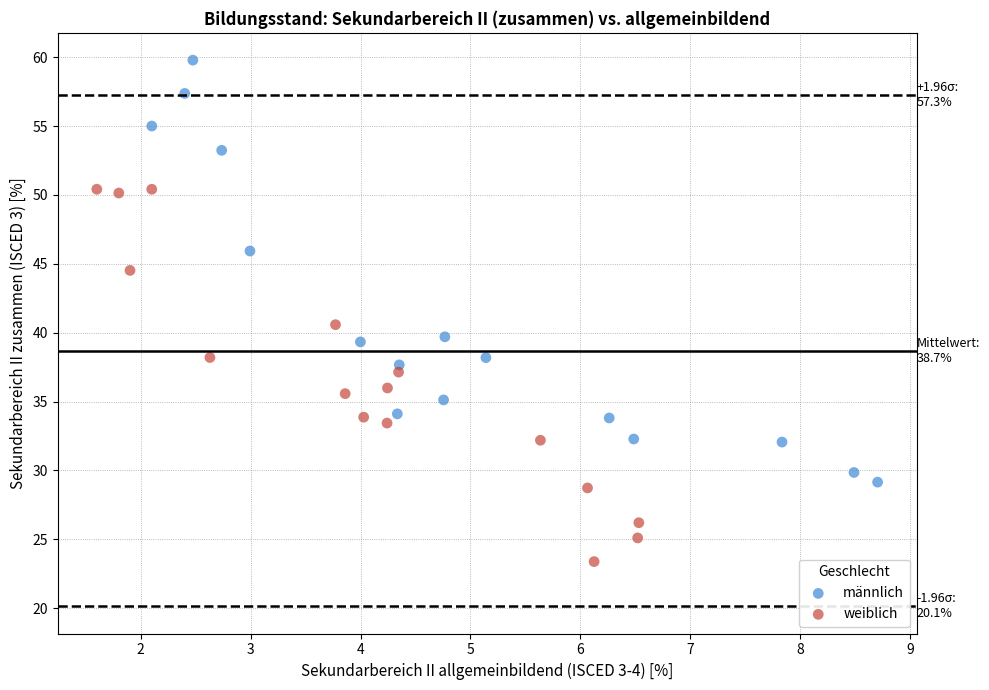

Which series has the widest spread of Y values?

männlich